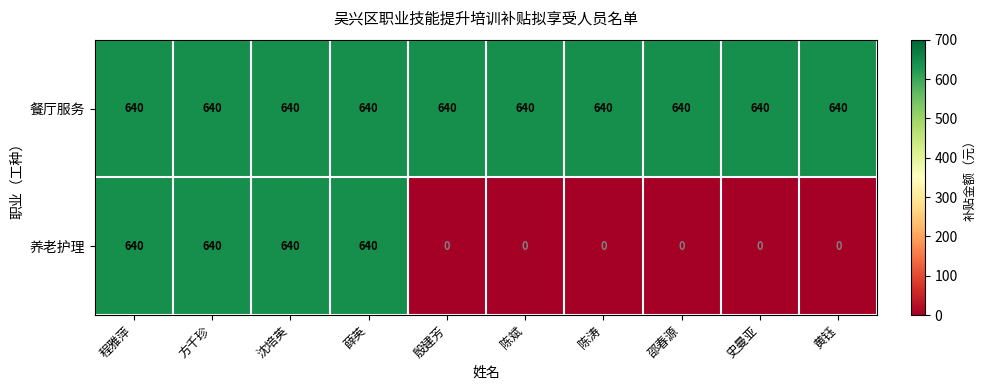

List the series in order of their overall mean, highest first.

餐厅服务, 养老护理